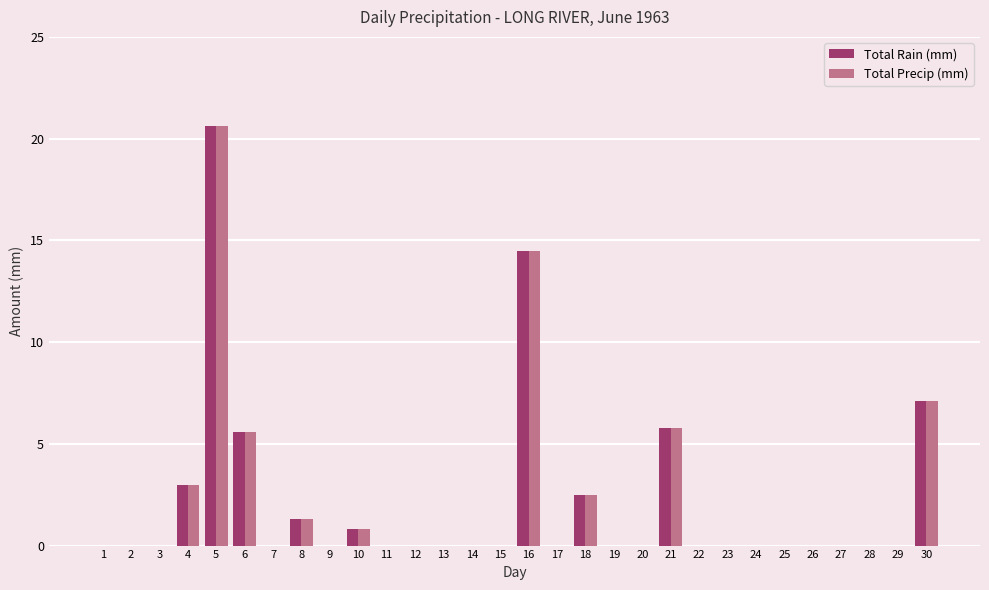

How many distinct data groups are displayed?

2